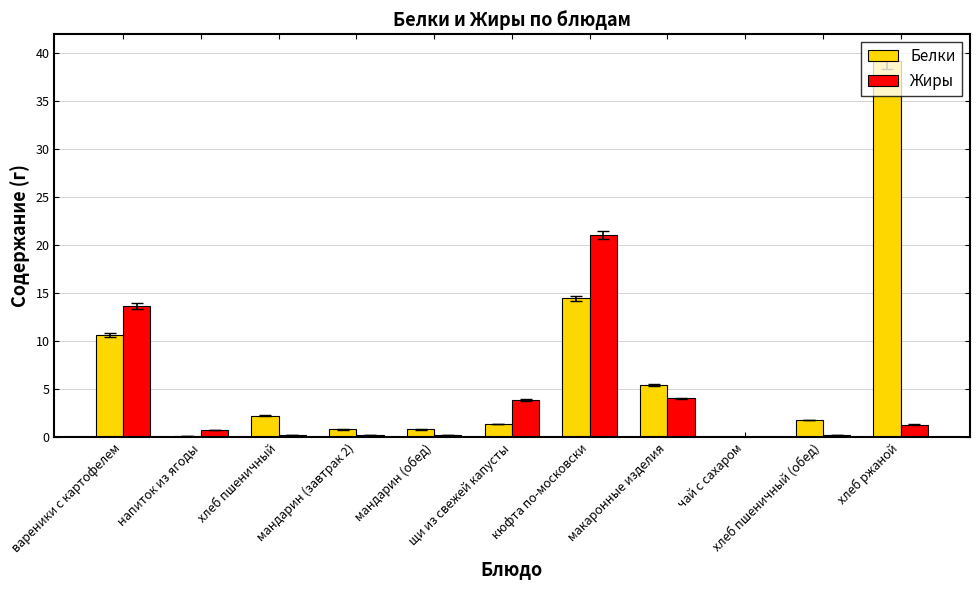

How many groups of bars are there?

11